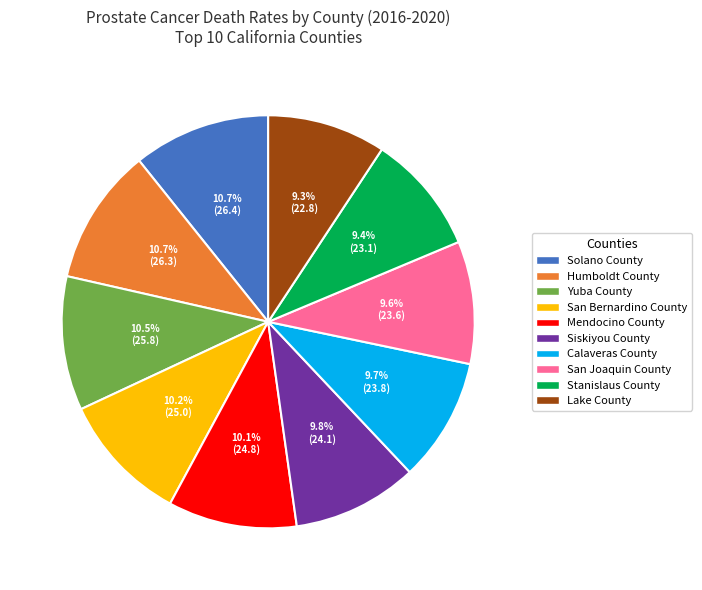

Count the number of slices in the pie.

10